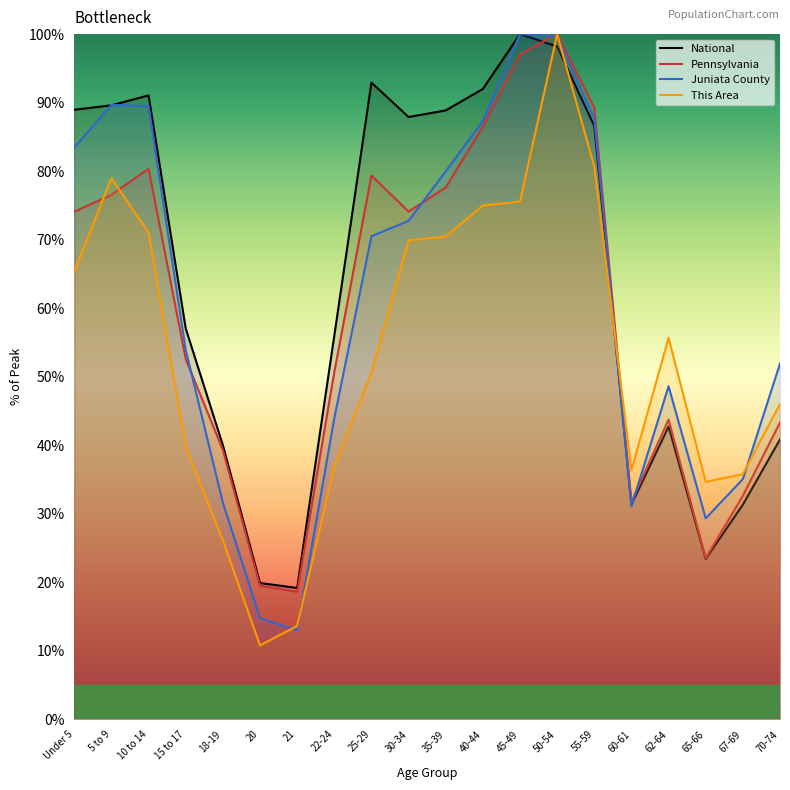

What is the label of the 3rd point from the right?

65-66